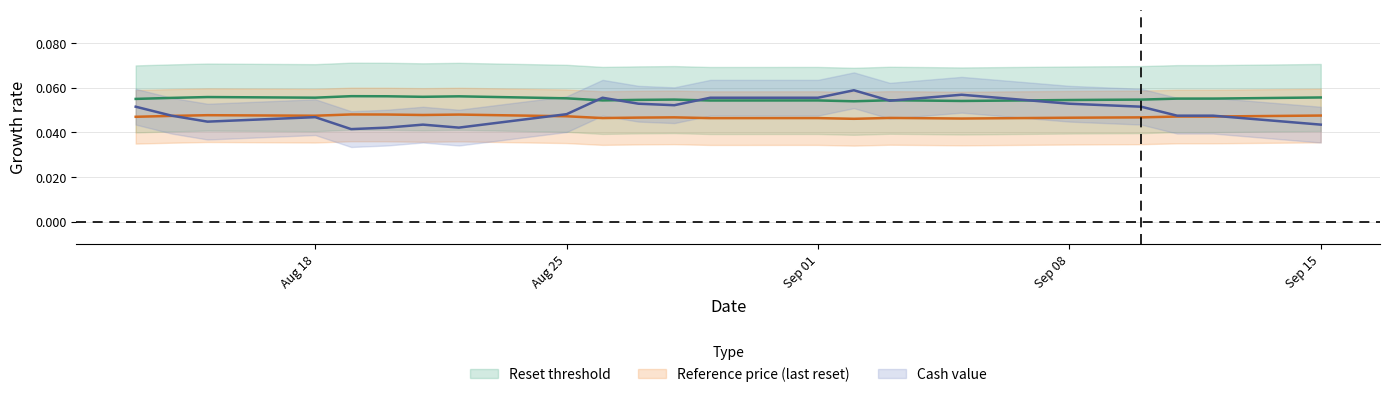

True or false: Reset threshold has more than 0 interior local peaks.

True